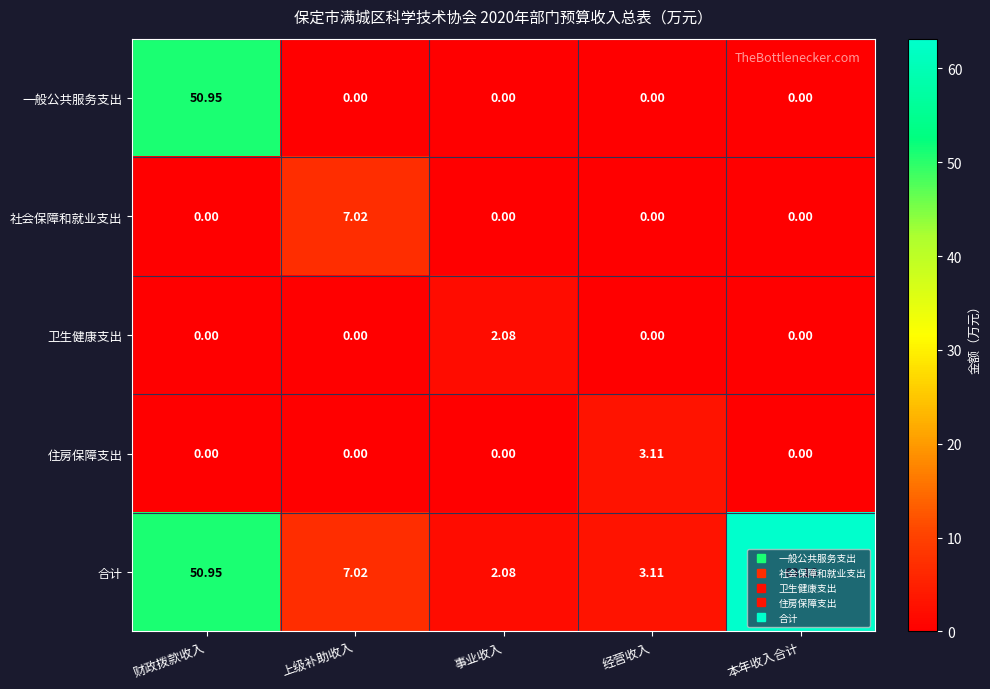

At which label is 合计 closest to 32?

财政拨款收入